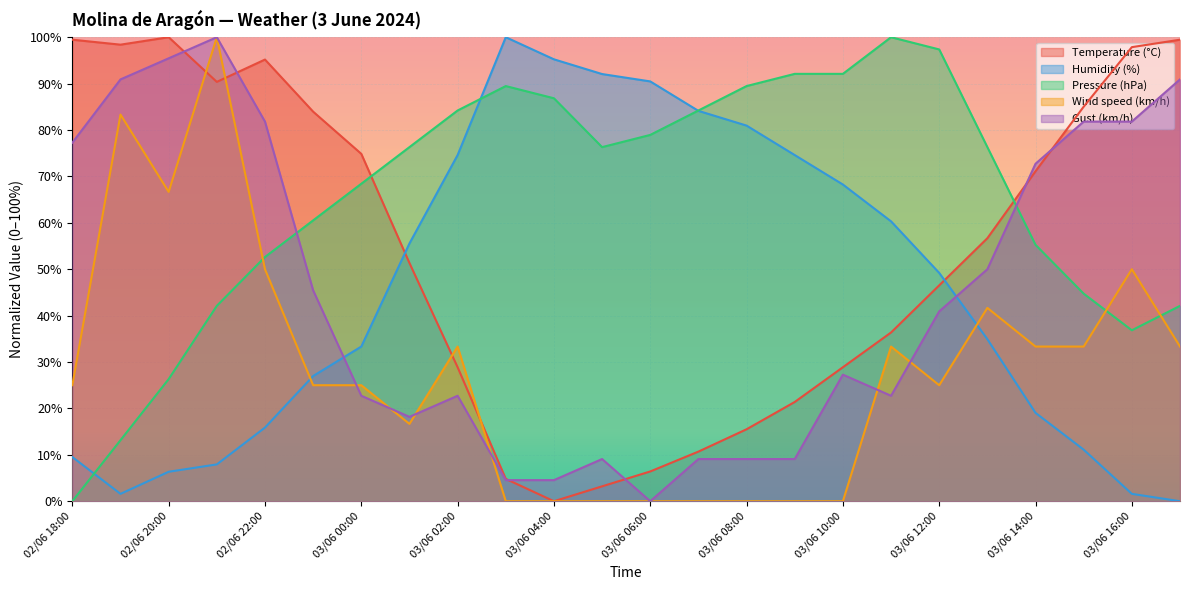

After their last crossing, which series has the higher values: Temperature (°C) or Wind speed (km/h)?

Temperature (°C)